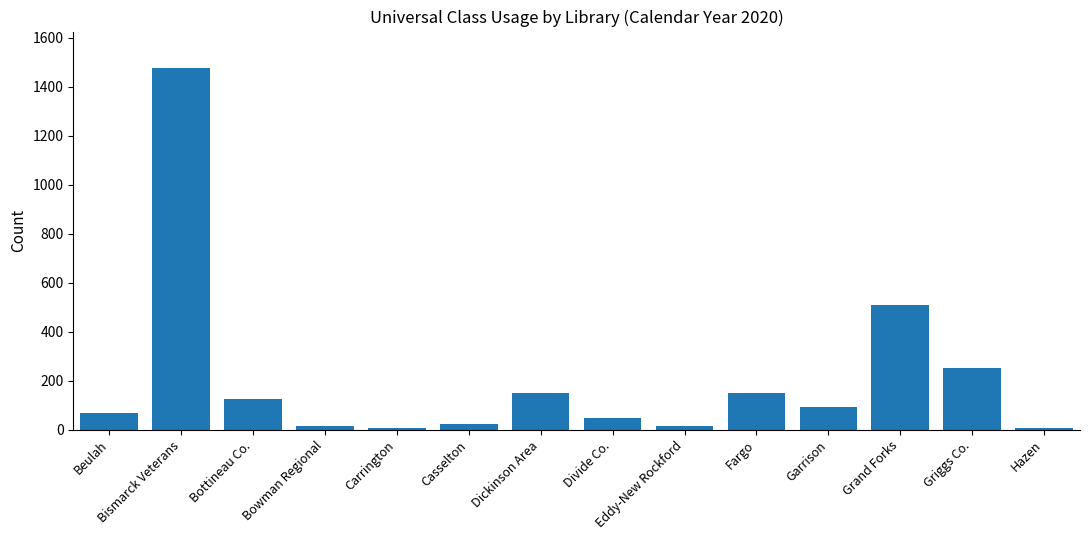

Are the bars horizontal?

No